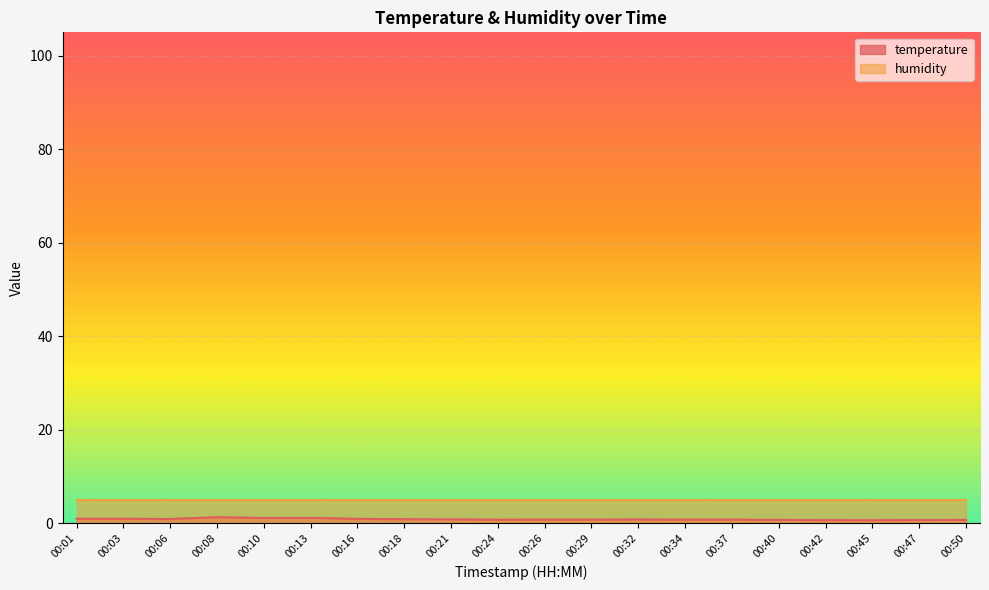

What is the greatest value displayed?

5.0